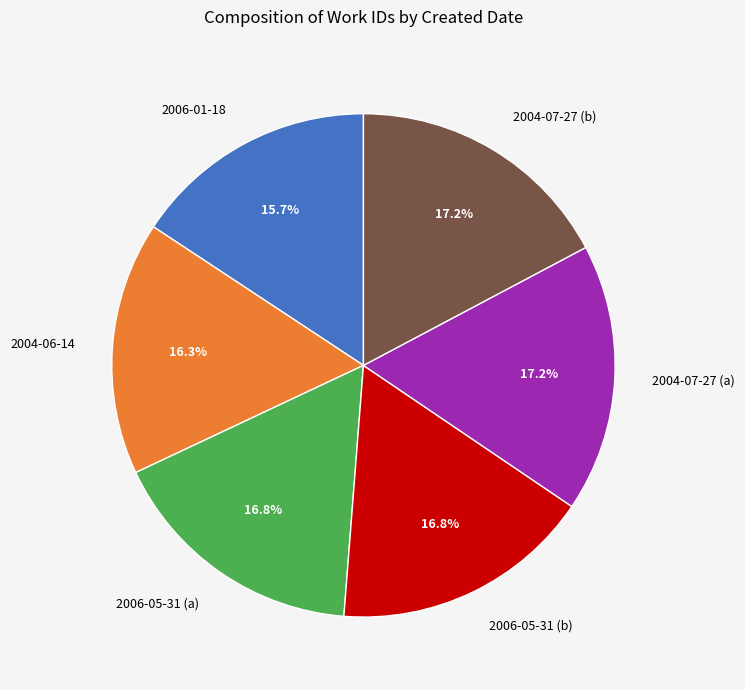

The 2004-07-27 (b) slice represents 17% of the pie. True or false?

True